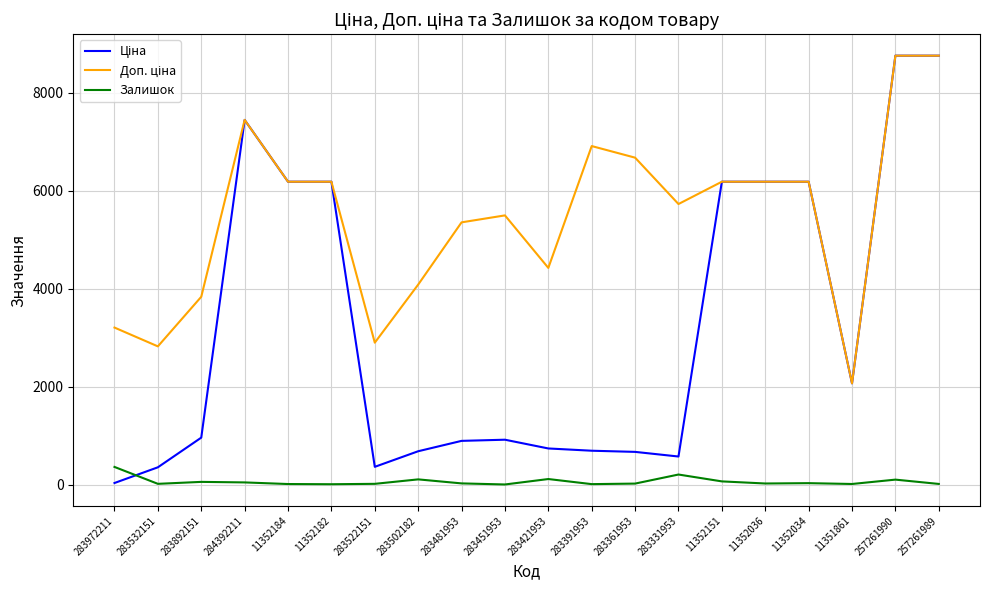

Does the chart have visible grid lines?

Yes